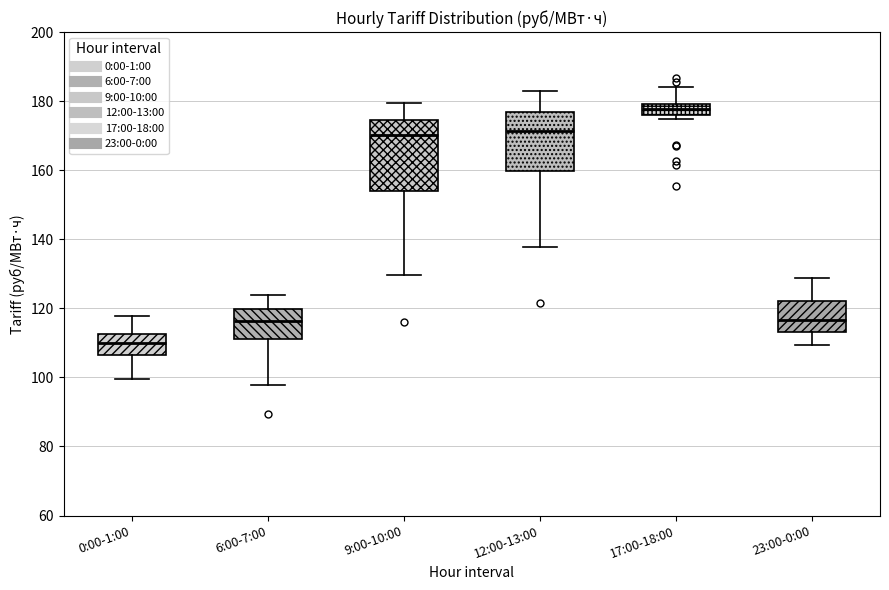

Comparing the boxes themselves (not the whiskers), which one is the tallest?

9:00-10:00